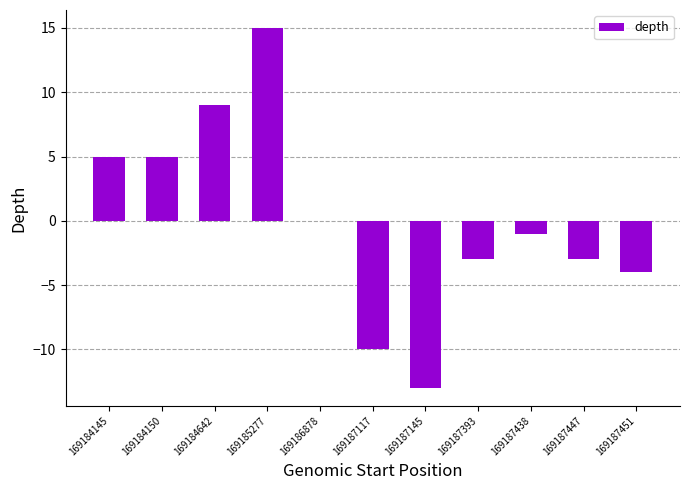

Which category has the highest value across all series?

169185277